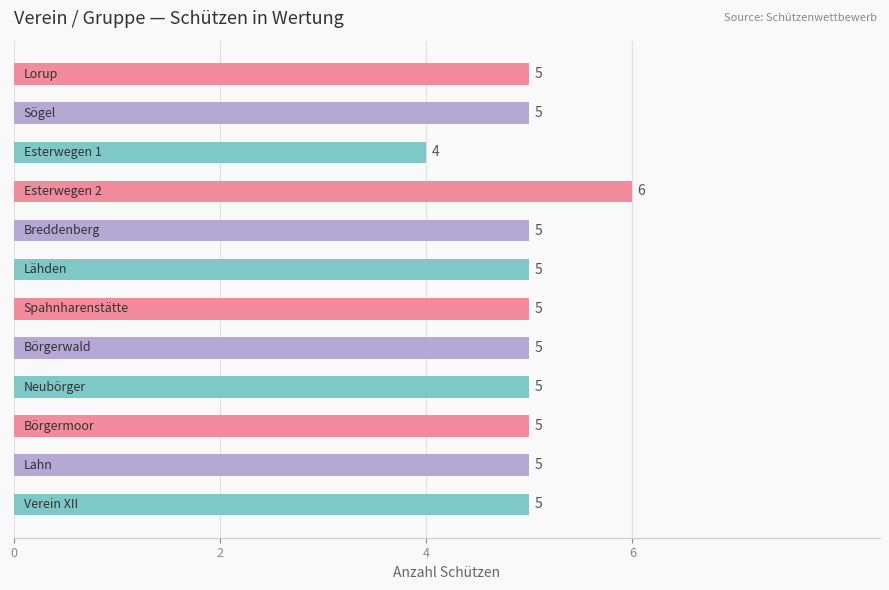

What is the greatest value displayed?

6